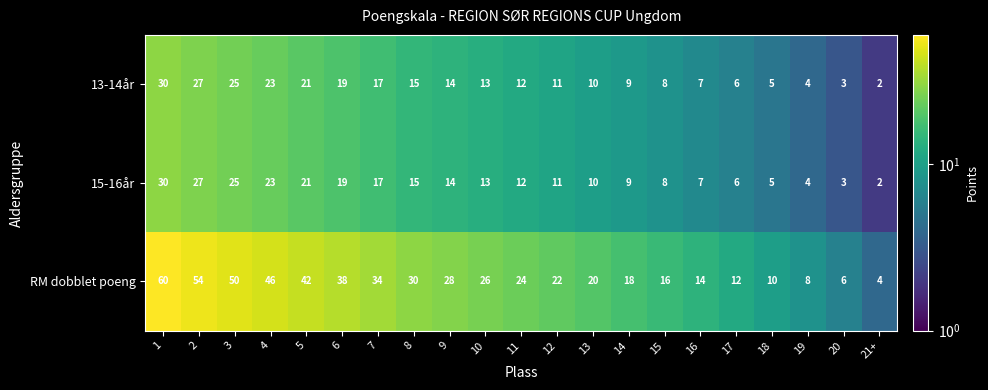

How many categories are shown in the chart?

21